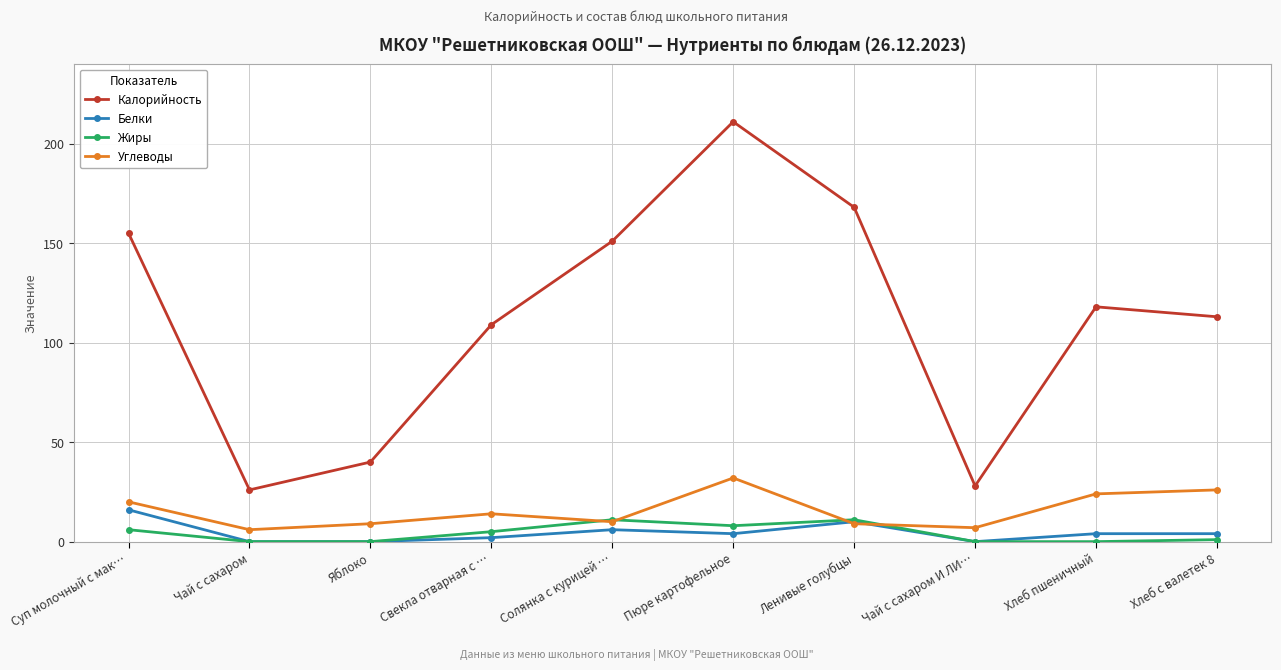

What position from the right is Хлеб с валетек 8?

1